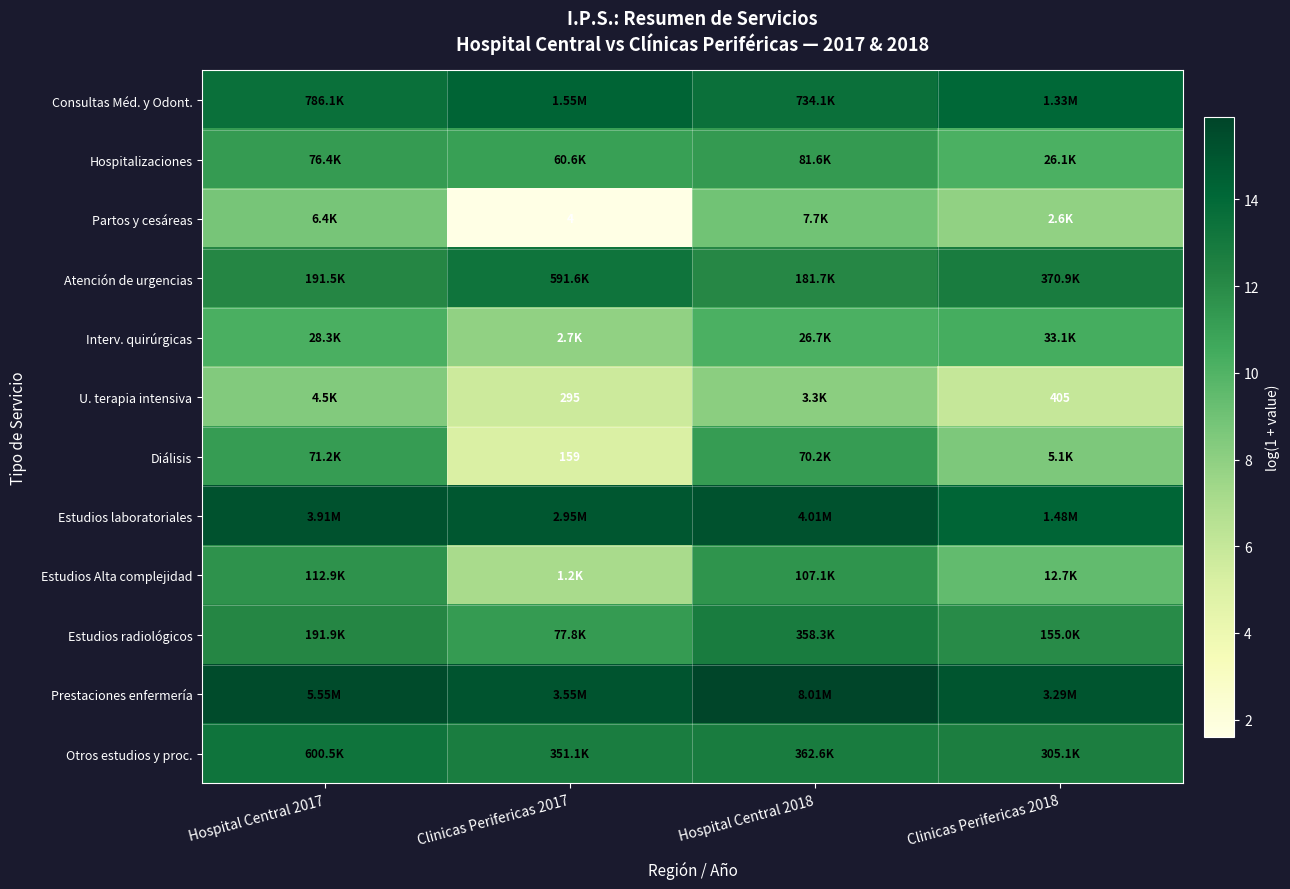

True or false: Hospitalizaciones has a value of 5.4 at Hospital Central 2017.

False